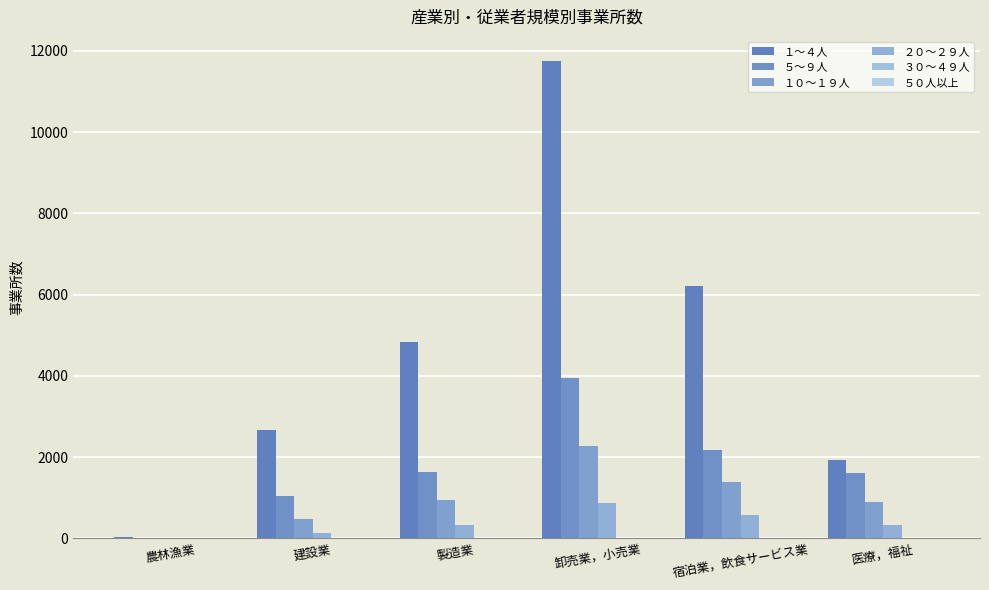

Are the bars horizontal?

No